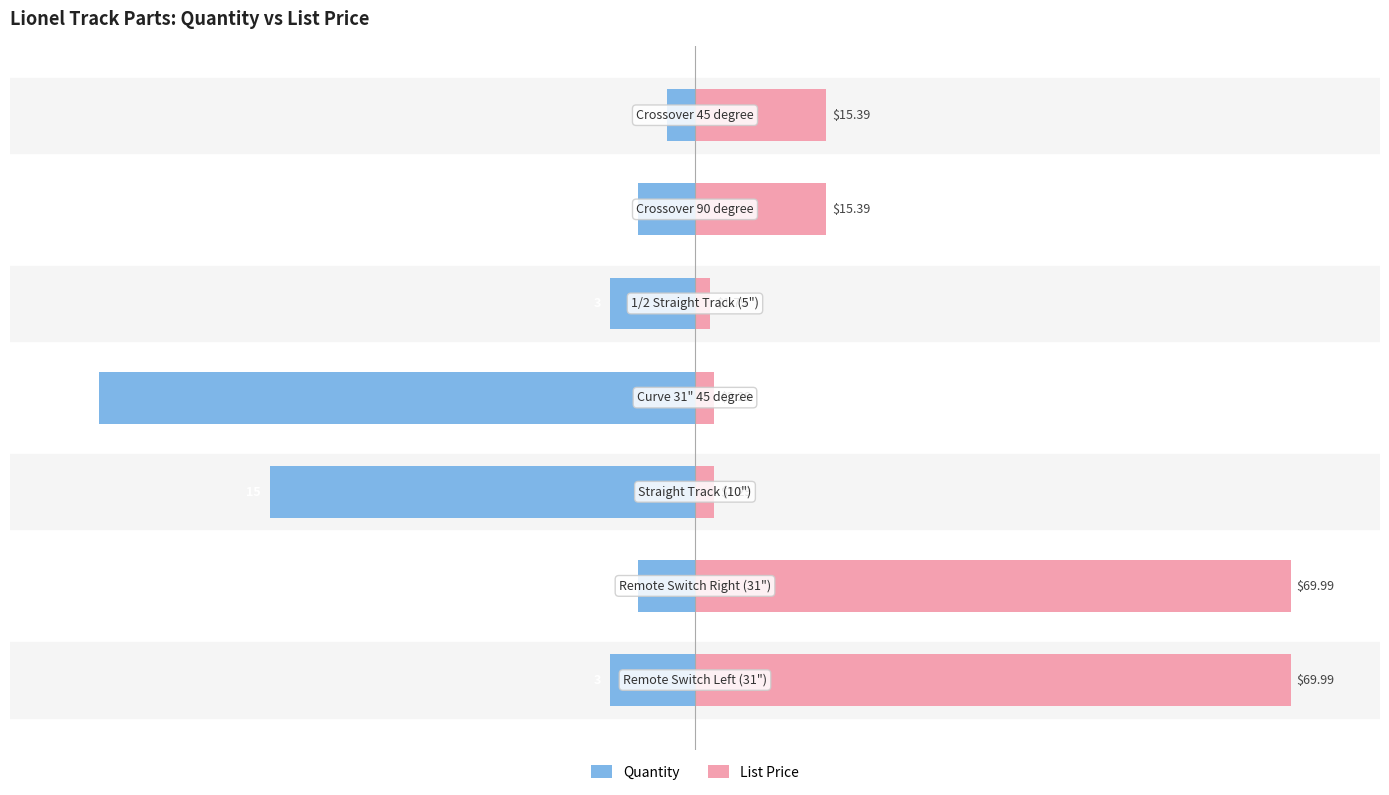

How many bars are there in total?

14